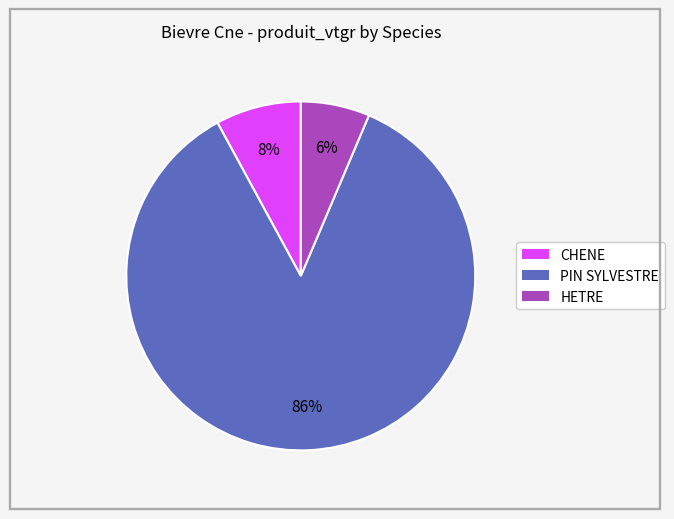

The HETRE slice represents 12% of the pie. True or false?

False